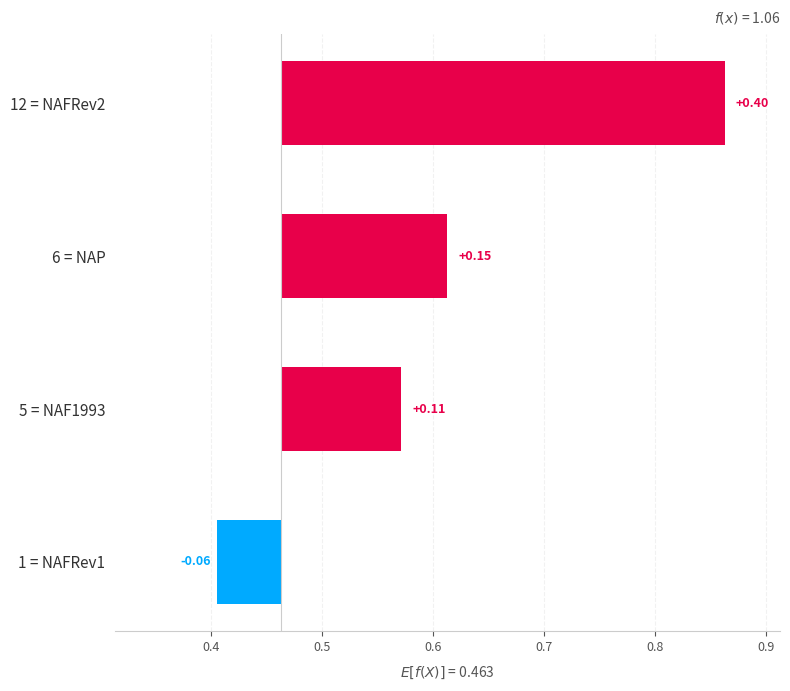

What is the value of the 2nd bar from the left?

0.1